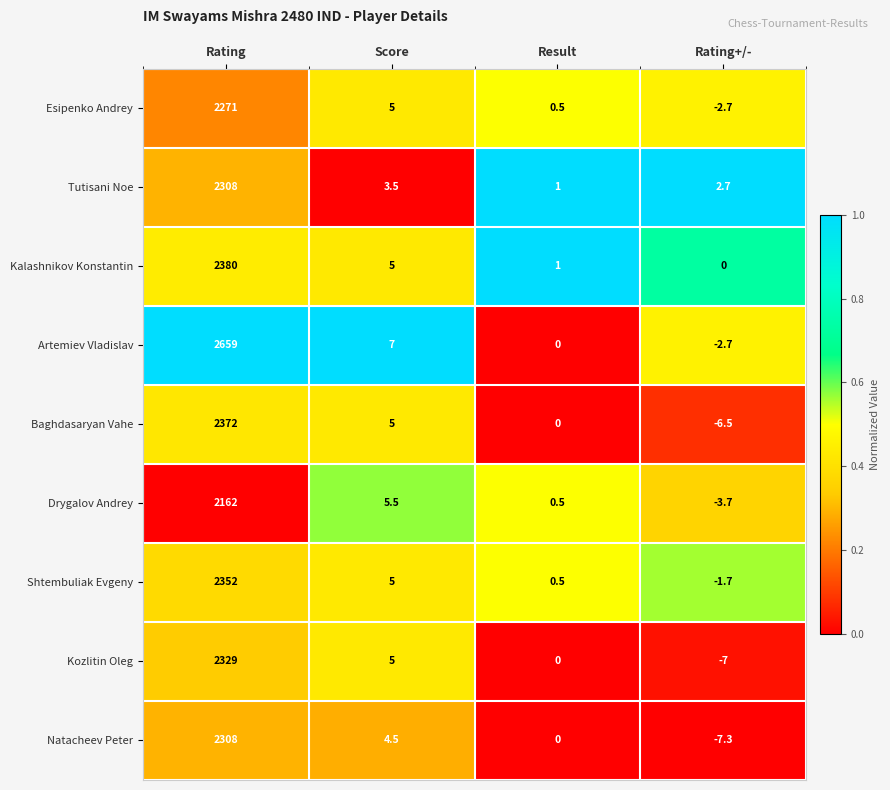

Which series has the widest spread of values?

Artemiev Vladislav